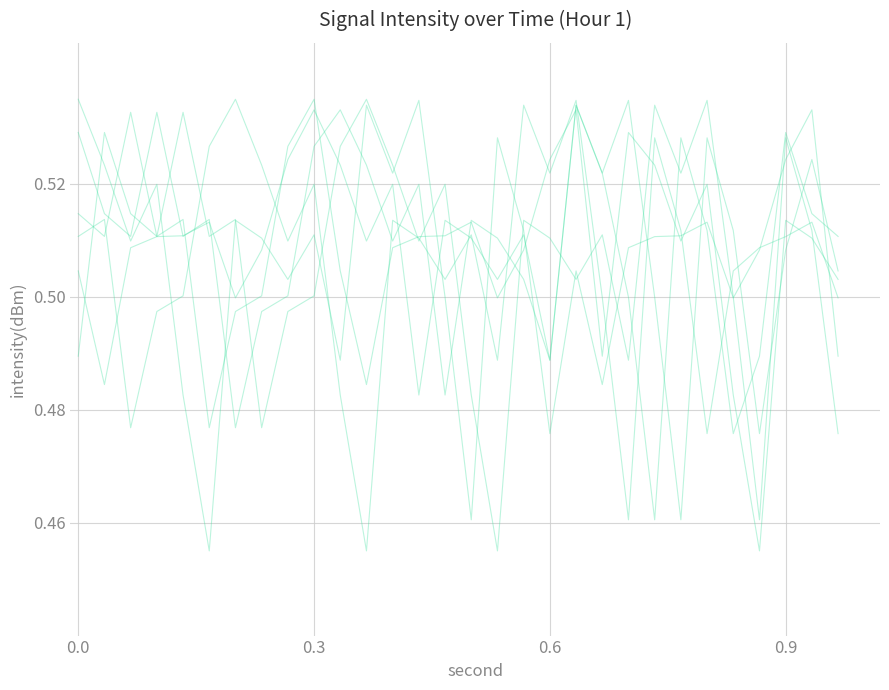

Does the chart have visible grid lines?

Yes